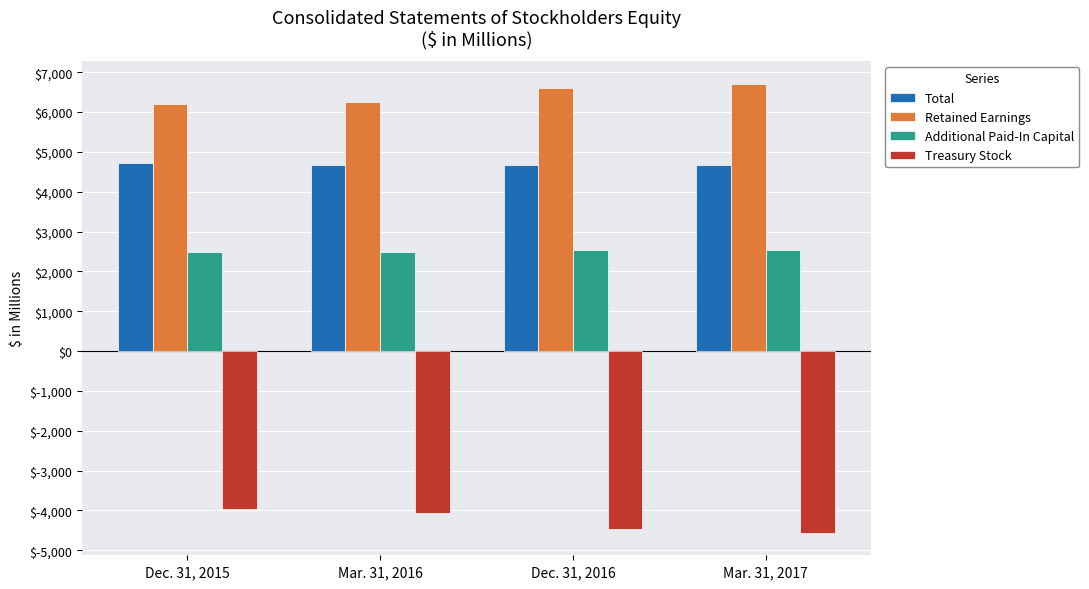

Does the chart contain stacked bars?

No